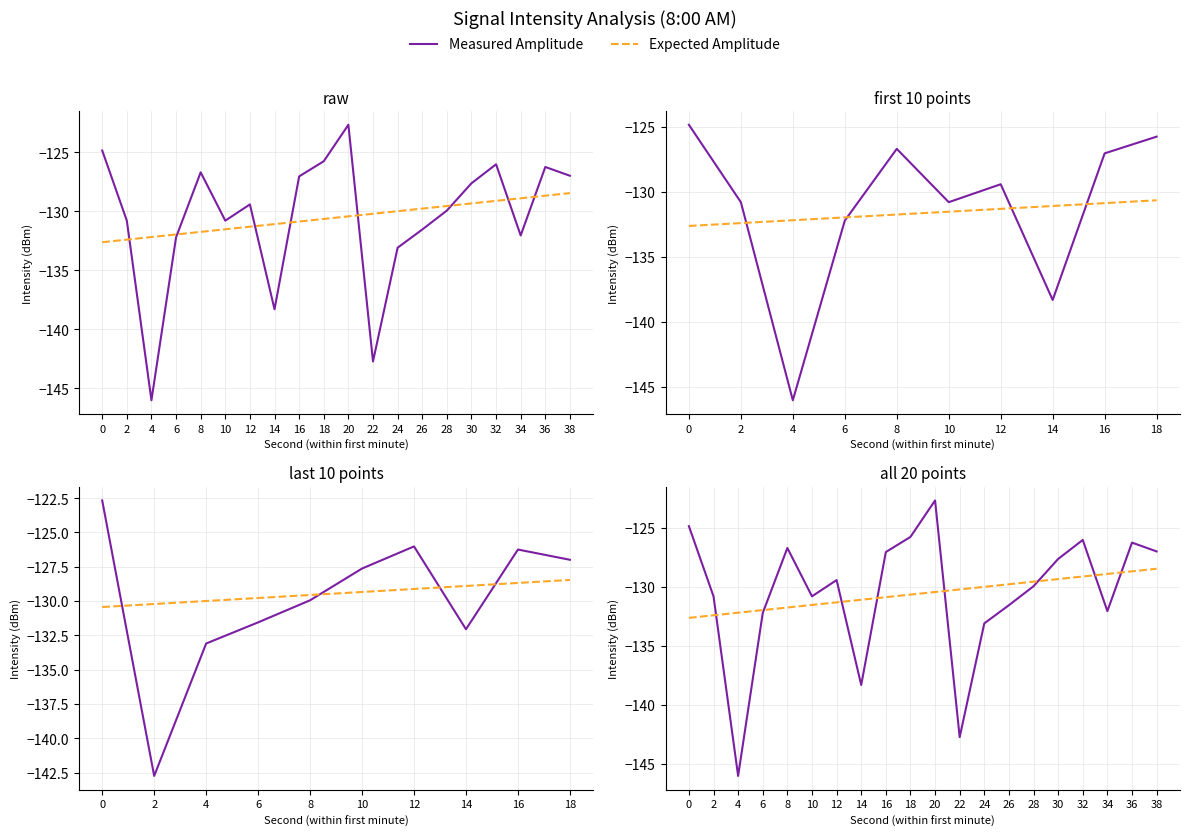

Does the chart have visible grid lines?

Yes